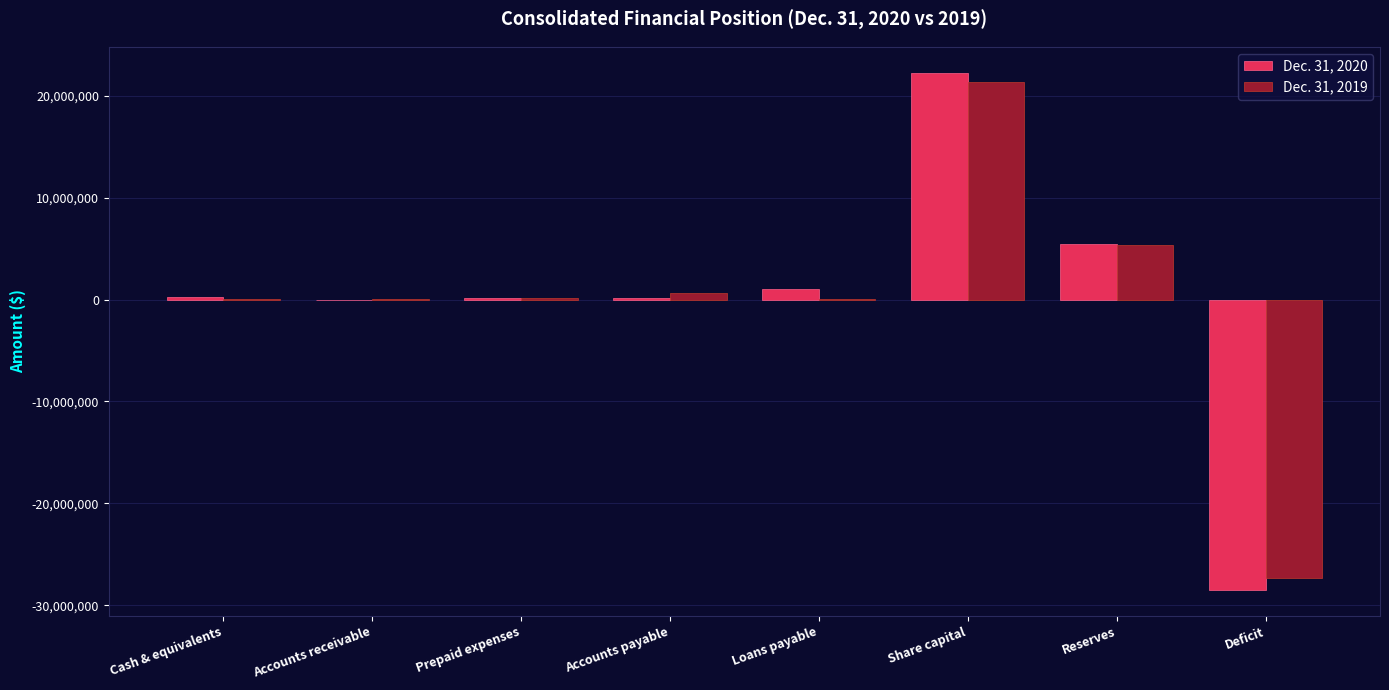

Is the value of Dec. 31, 2019 at Accounts receivable greater than the value of Dec. 31, 2020 at Share capital?

No